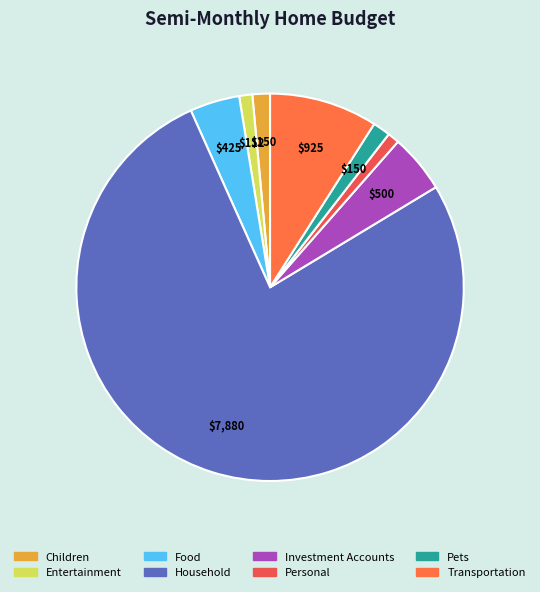

What is the ratio of the value at Children to the value at Entertainment?

1.3